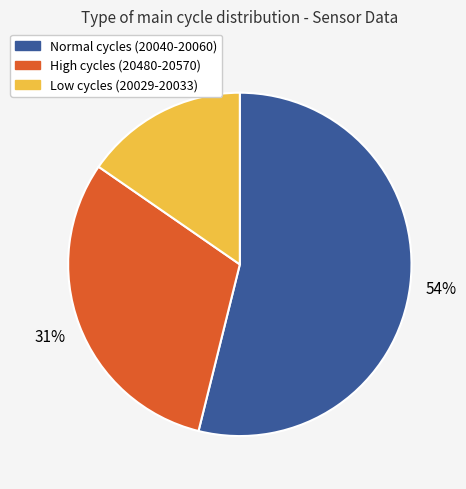

Does any single category account for the majority?

Yes